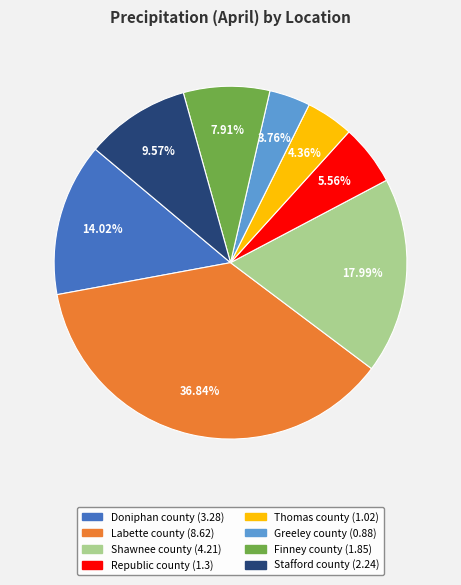

The Shawnee county slice represents 33% of the pie. True or false?

False